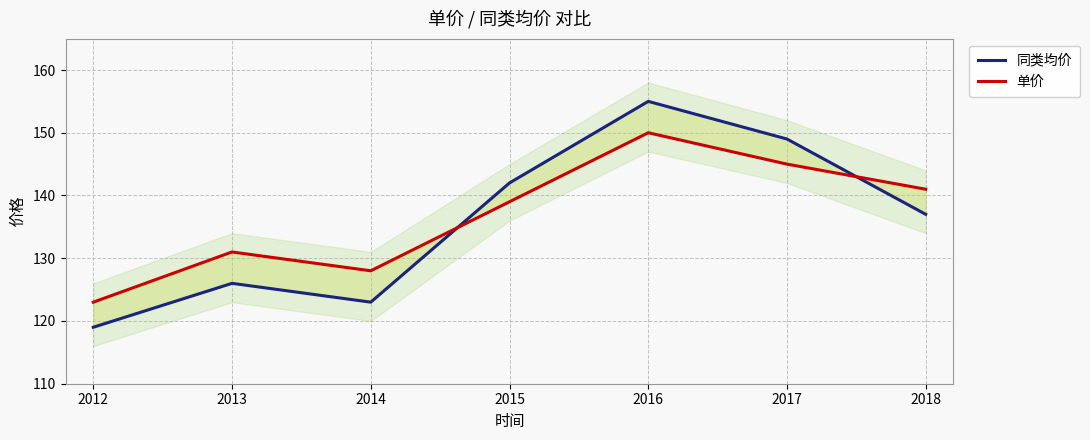

What is the difference between the 单价 values at 2017 and 2015?

6